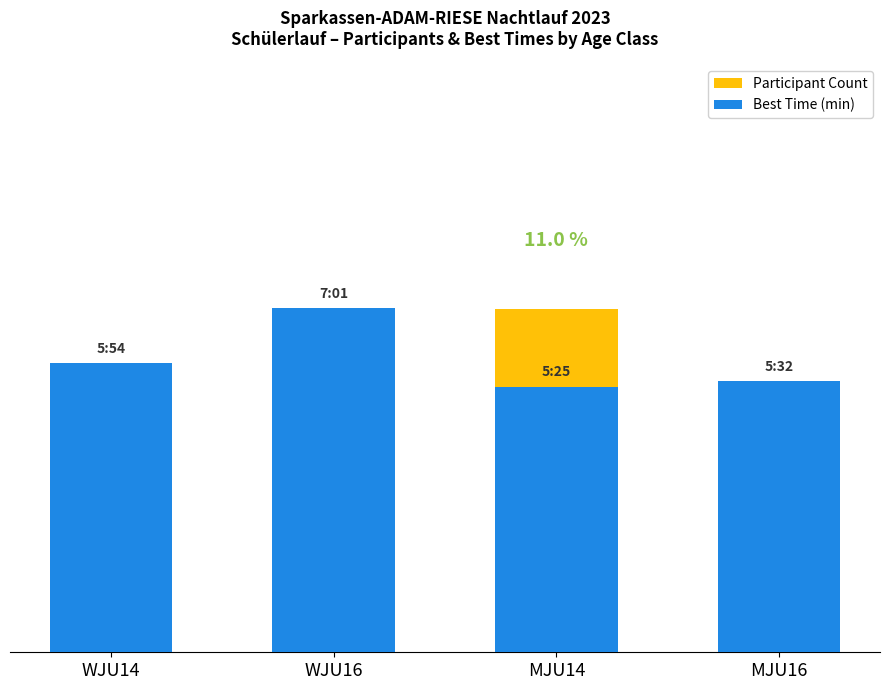

Which has a higher value, WJU16 or WJU14?

WJU14